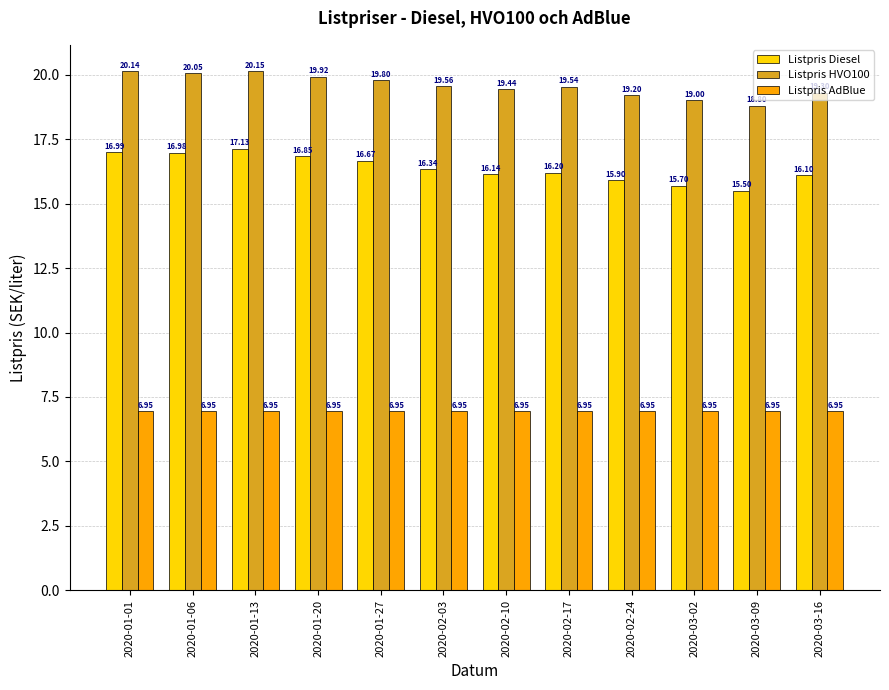

Count the number of categories in the chart.

12